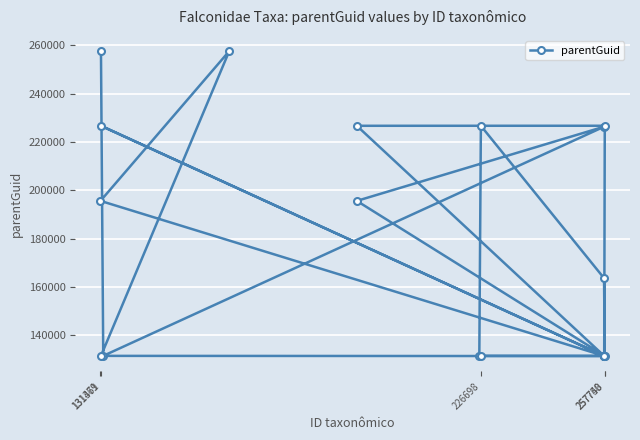

What is the average value?

175889